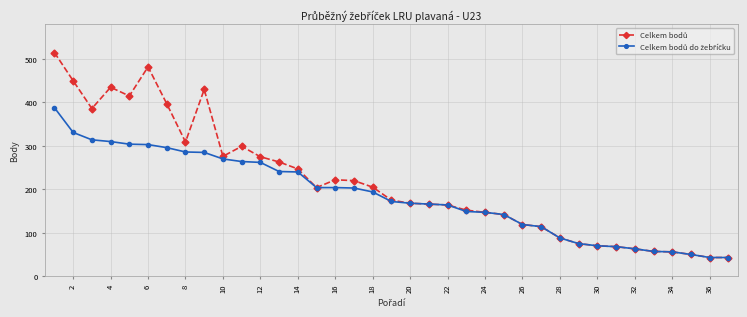

What is the minimum value shown in the chart?

43